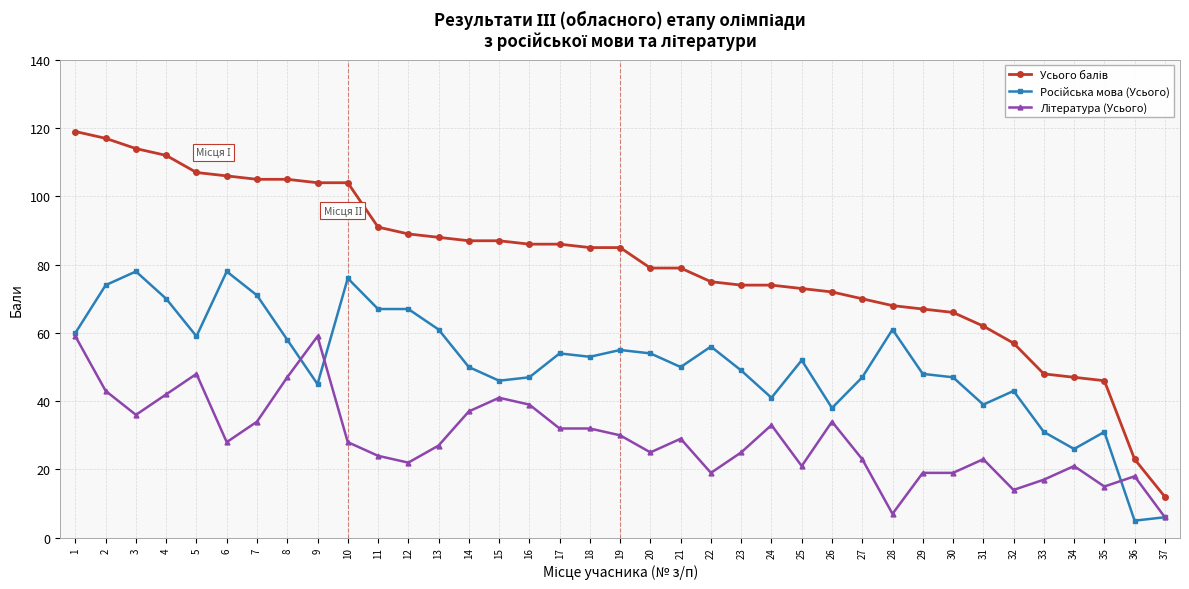

At how many categories does at least one series exceed 98?

10